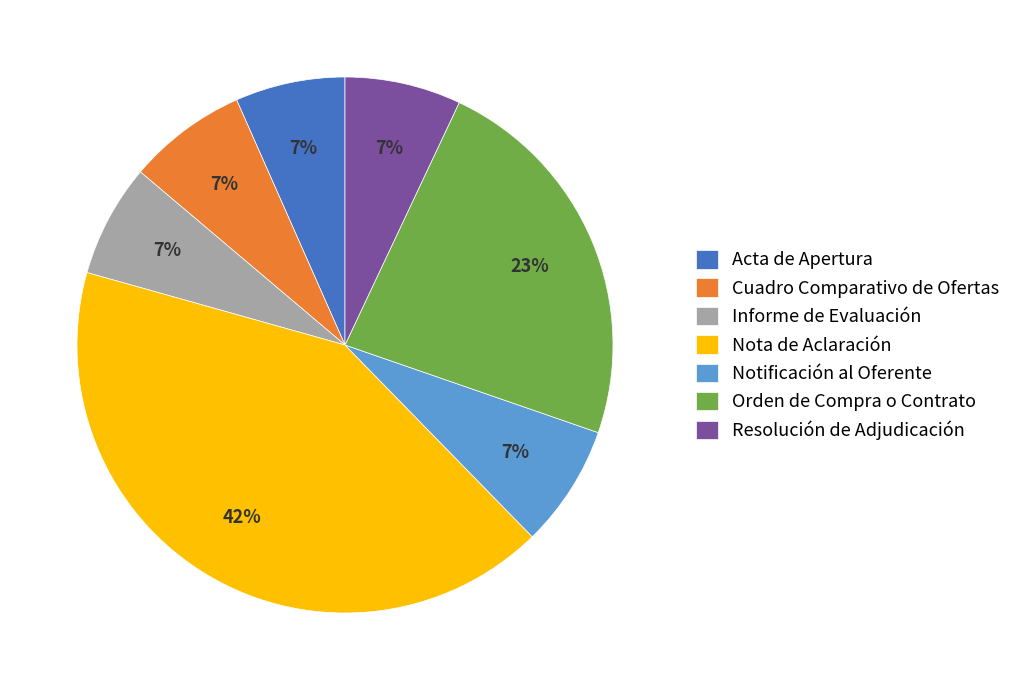

True or false: Notificación al Oferente accounts for 21% of the total.

False